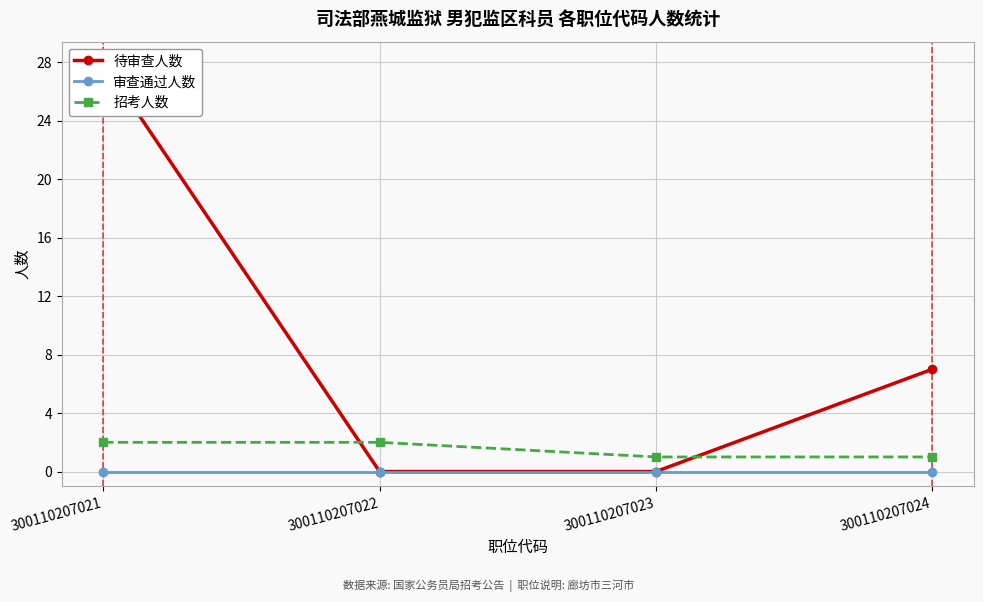

Is the value of 审查通过人数 at 300110207021 greater than the value of 待审查人数 at 300110207021?

No